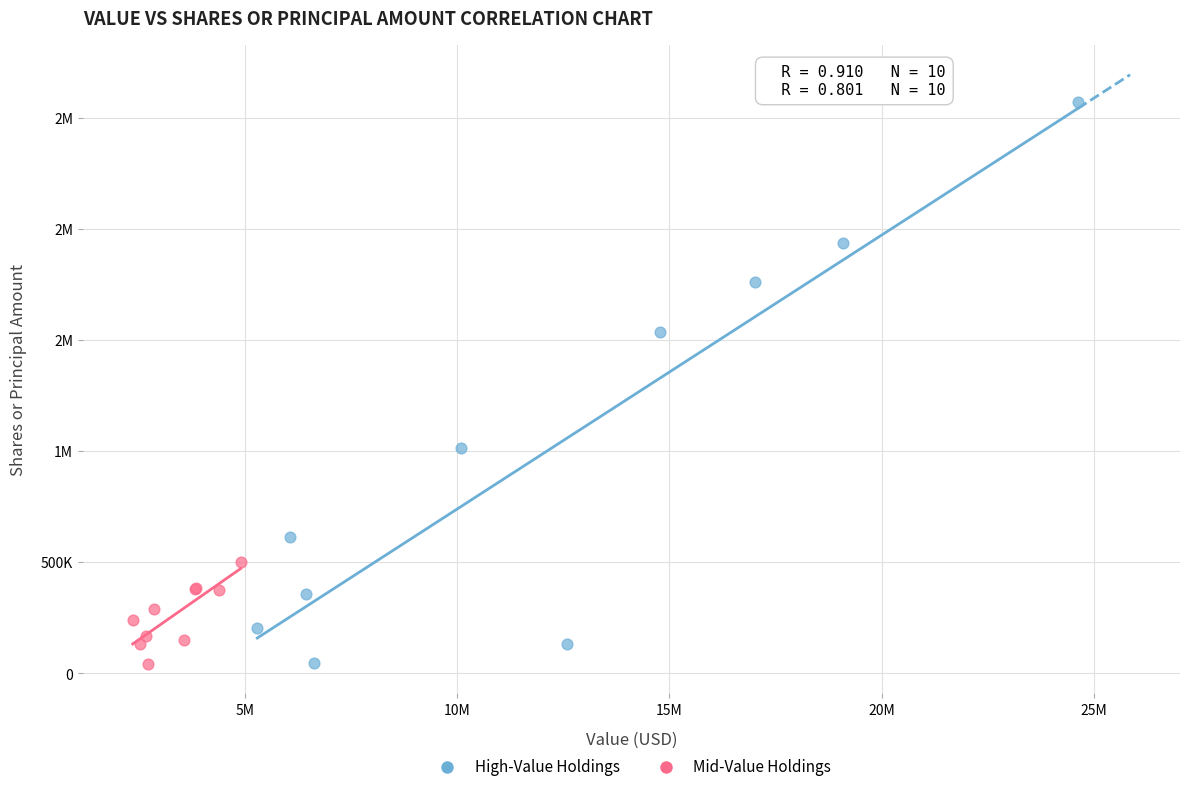

What are all the series names shown in the legend?

High-Value Holdings, Mid-Value Holdings